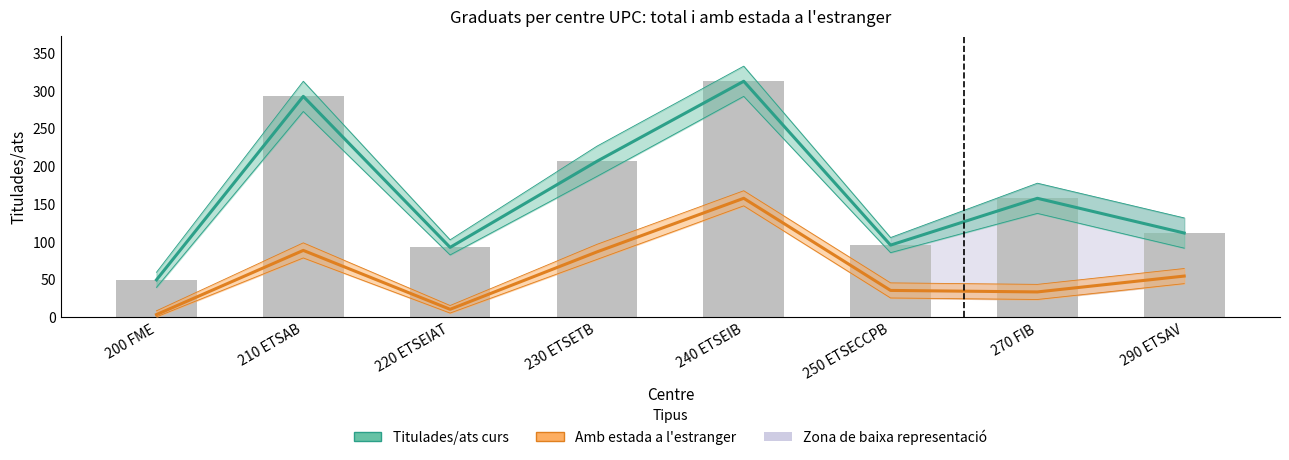

At which label does Titulades/ats curs reach its peak?

240 ETSEIB